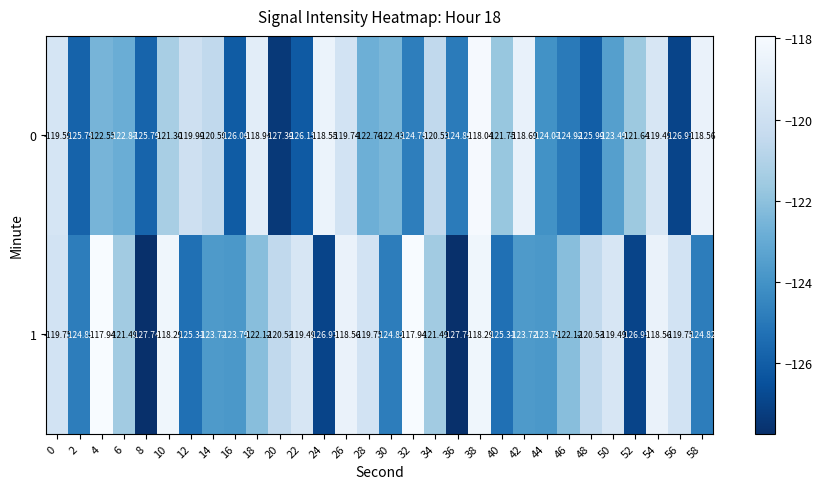

Rank the series at 46 from highest to lowest value.

1, 0